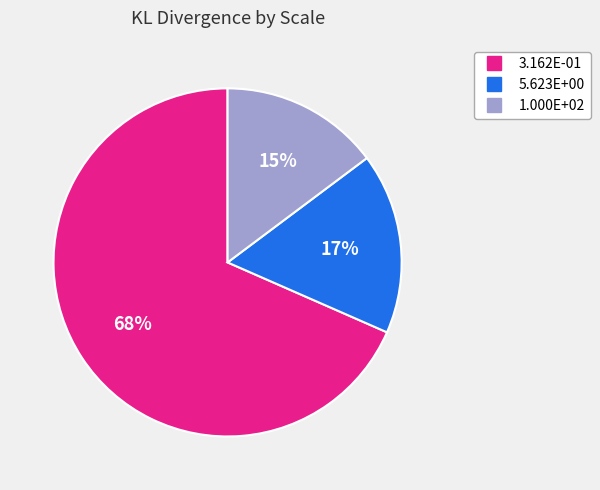

Which slice is the largest?

3.162E-01